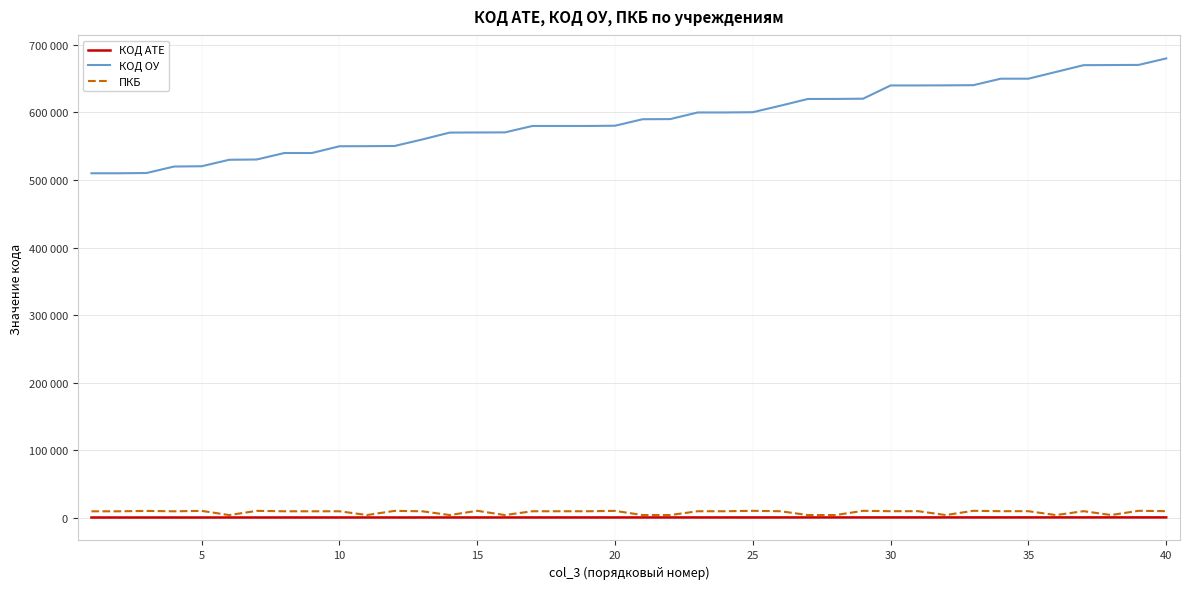

What are all the series names shown in the legend?

КОД АТЕ, КОД ОУ, ПКБ